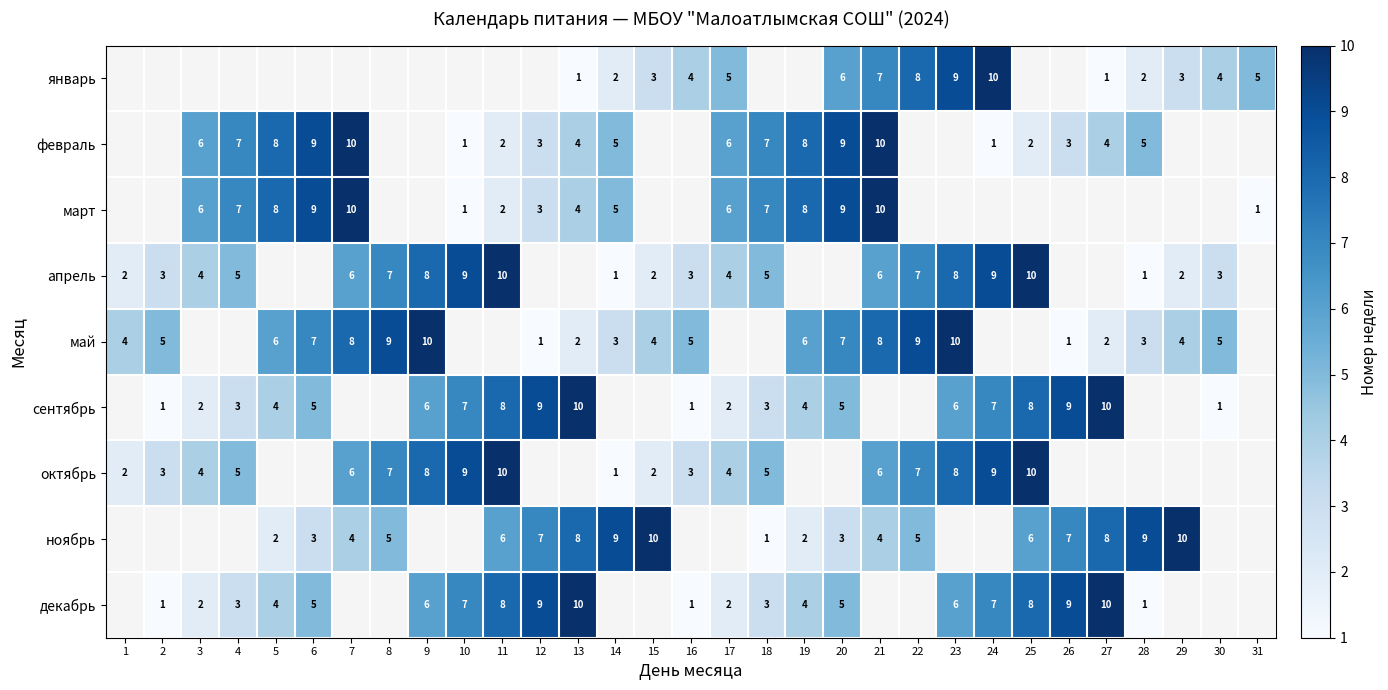

What is the spread (max minus min) of values at 27?

9.0